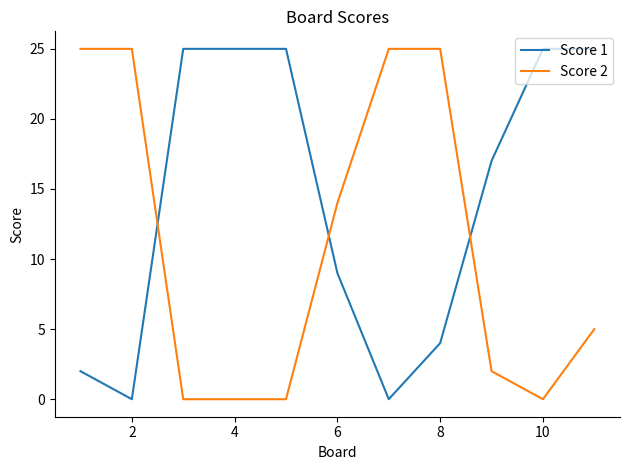

Reading left to right, list all the values displayed in this chart.

Score 1: 2	0	25	25	25	9	0	4	17	25	25
Score 2: 25	25	0	0	0	14	25	25	2	0	5